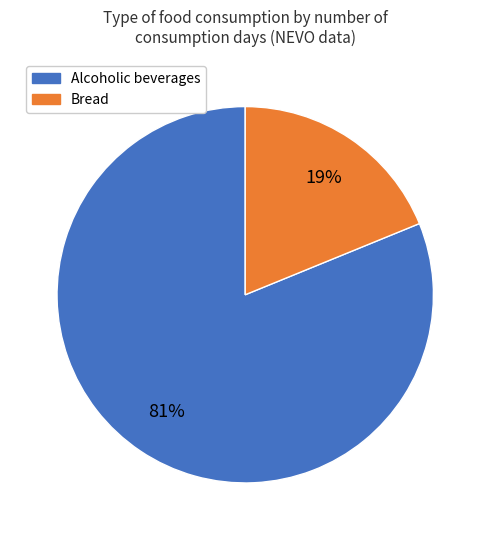

To the nearest percent, what is the average slice percentage?

50%